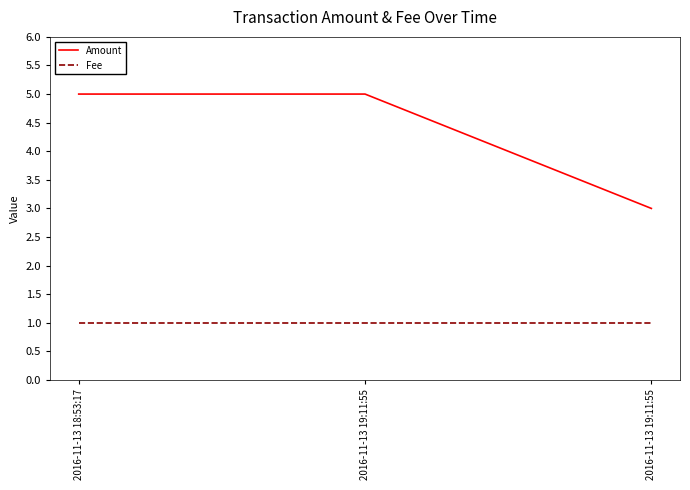

Which series has the widest spread of values?

Amount